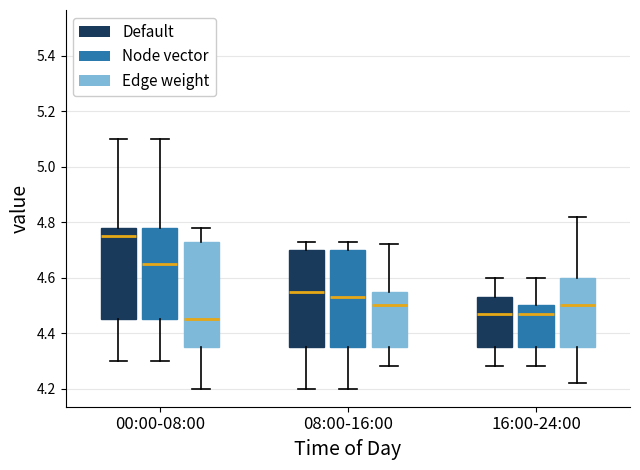

Reading left to right, read every box against the y-axis: the position of its median line, the range the box covers, and the ends of its whiskers. The values are not printed on the chart, so give them approximately, as read against the axis.

00:00-08:00 (Default): median 4.76, box 4.46 to 4.78, whiskers 4.30 to 5.10
00:00-08:00 (Node vector): median 4.66, box 4.46 to 4.78, whiskers 4.30 to 5.10
00:00-08:00 (Edge weight): median 4.46, box 4.36 to 4.74, whiskers 4.20 to 4.78
08:00-16:00 (Default): median 4.56, box 4.36 to 4.70, whiskers 4.20 to 4.74
08:00-16:00 (Node vector): median 4.54, box 4.36 to 4.70, whiskers 4.20 to 4.74
08:00-16:00 (Edge weight): median 4.50, box 4.36 to 4.56, whiskers 4.28 to 4.72
16:00-24:00 (Default): median 4.48, box 4.36 to 4.54, whiskers 4.28 to 4.60
16:00-24:00 (Node vector): median 4.48, box 4.36 to 4.50, whiskers 4.28 to 4.60
16:00-24:00 (Edge weight): median 4.50, box 4.36 to 4.60, whiskers 4.22 to 4.82